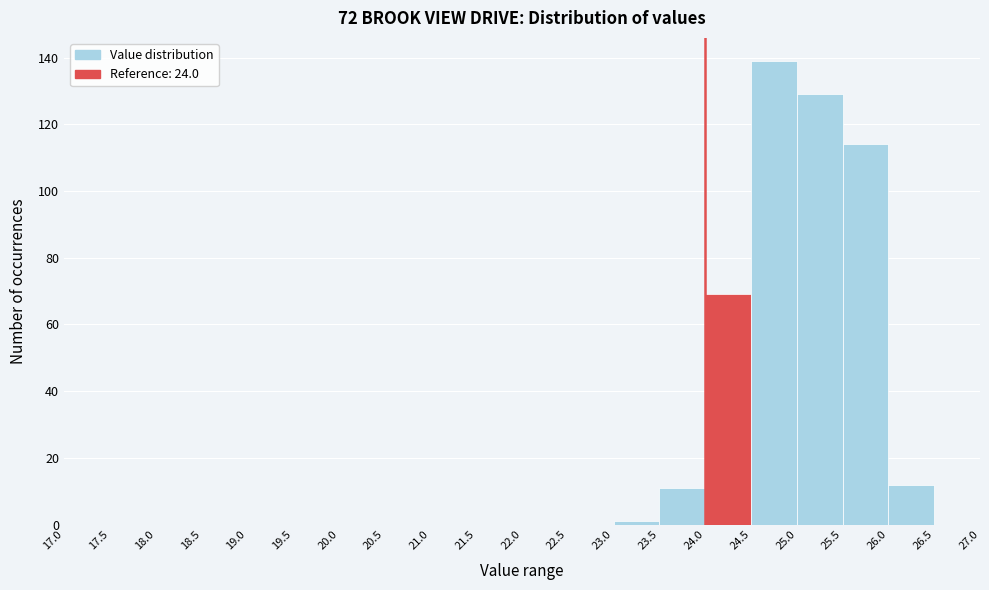

Reading left to right, list every bar in this chart as the range it spans on the x-axis followed by its height. The values are not printed on the chart, so give them approximately, as read against the axis.

17.0 to 17.5: 0
17.5 to 18.0: 0
18.0 to 18.5: 0
18.5 to 19.0: 0
19.0 to 19.5: 0
19.5 to 20.0: 0
20.0 to 20.5: 0
20.5 to 21.0: 0
21.0 to 21.5: 0
21.5 to 22.0: 0
22.0 to 22.5: 0
22.5 to 23.0: 0
23.0 to 23.5: under 2
23.5 to 24.0: 12
24.0 to 24.5: 70
24.5 to 25.0: 140
25.0 to 25.5: 130
25.5 to 26.0: 114
26.0 to 26.5: 12
26.5 to 27.0: 0